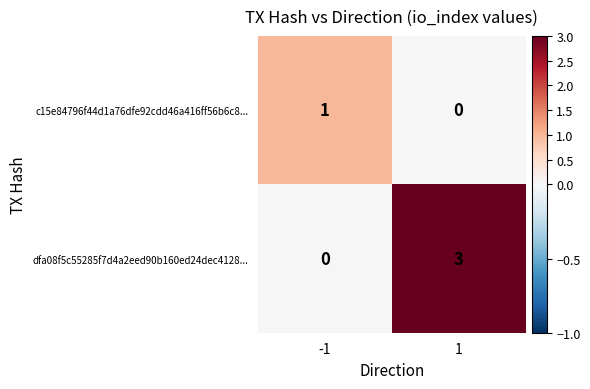

Which series has the largest total across all categories?

dfa08f5c55285f7d4a2eed90b160ed24dec4128...